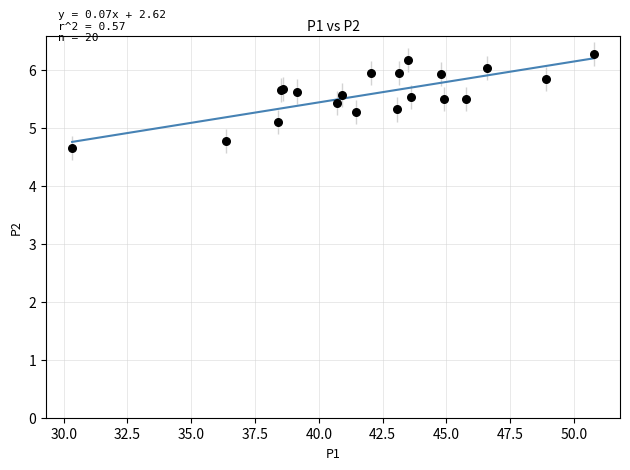

What Y value in the scatter plot is closest to 5?

5.1